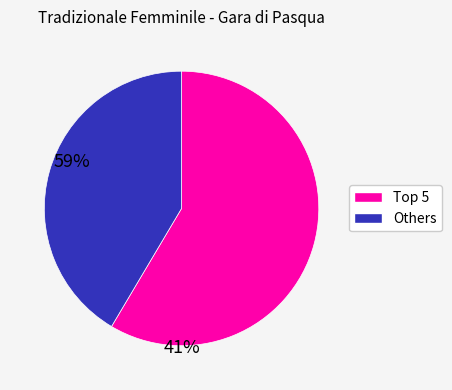

Is there any slice that represents more than half of the pie?

Yes